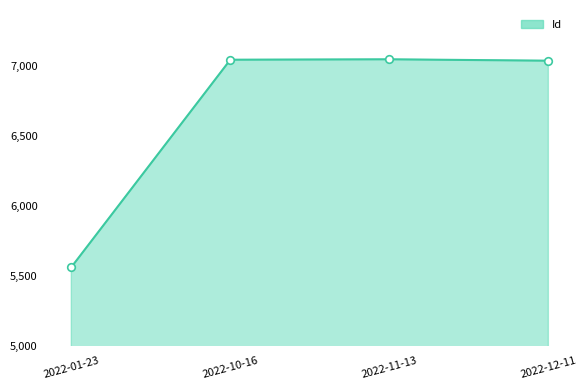

Between 2022-01-23 and 2022-11-13, which is larger?

2022-11-13